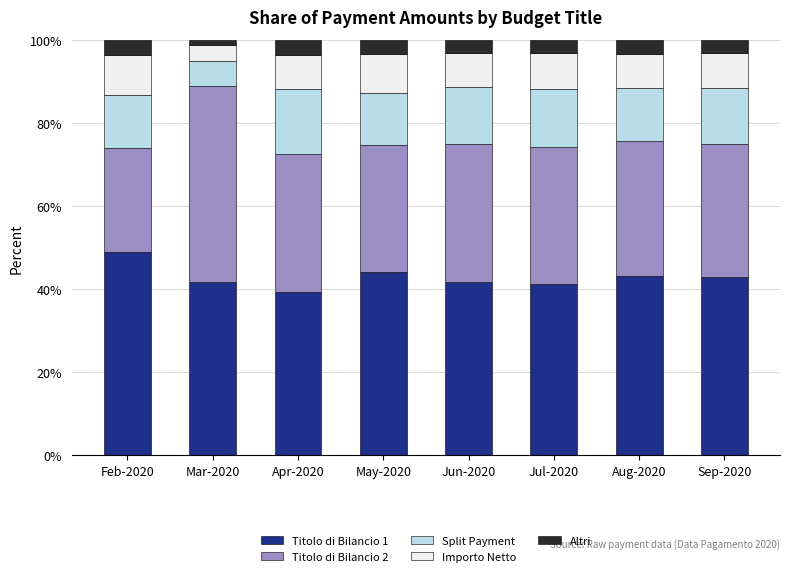

What is the difference between the maximum and minimum values in the Titolo di Bilancio 1 series?

9.5